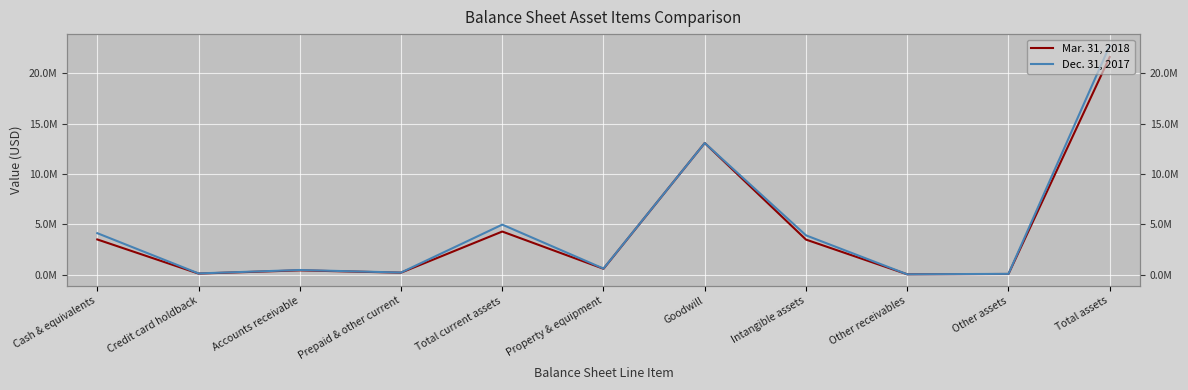

What is the label of the 9th point from the left?

Other receivables